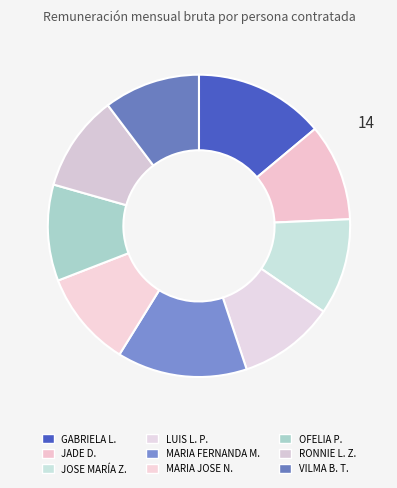

How many segments does this pie chart have?

9